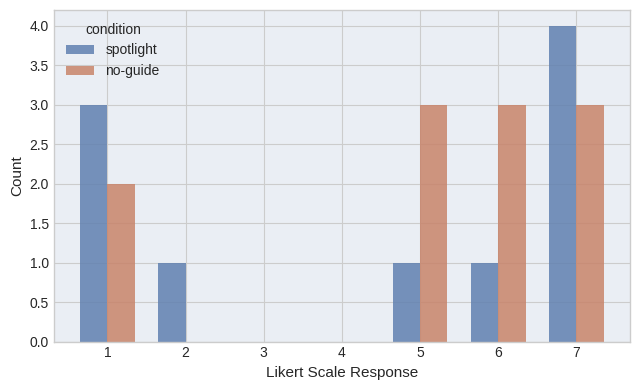

What is the sum of all spotlight values?

10